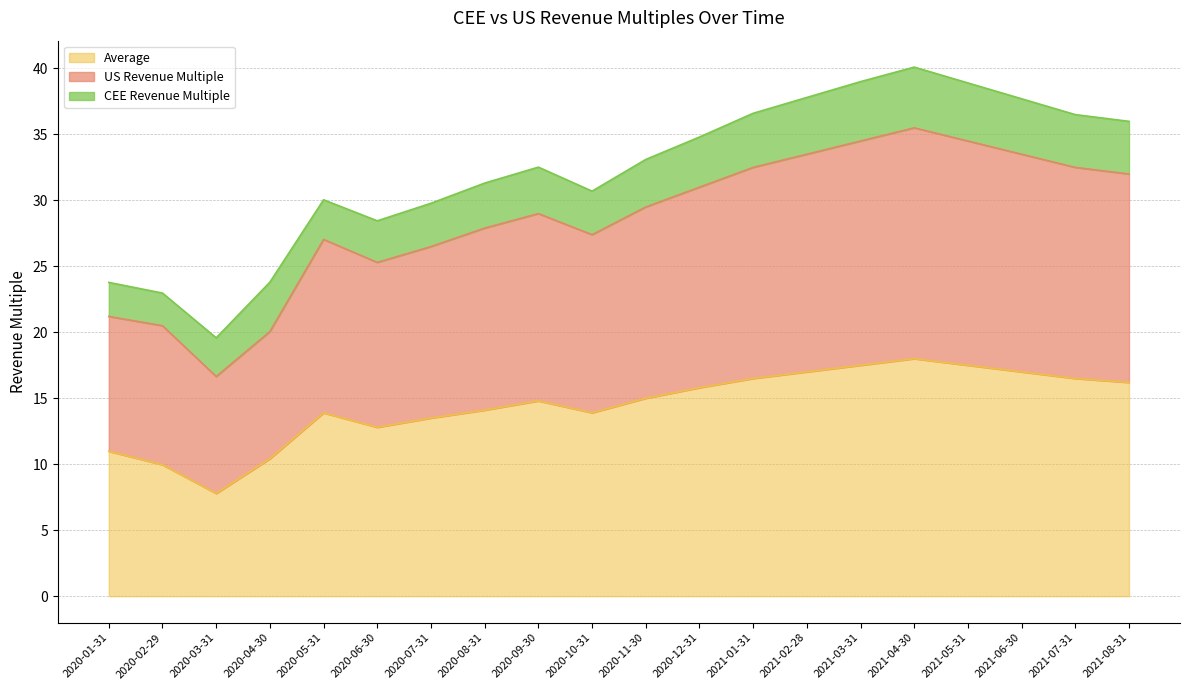

True or false: Average and US Revenue Multiple cross at least once.

False